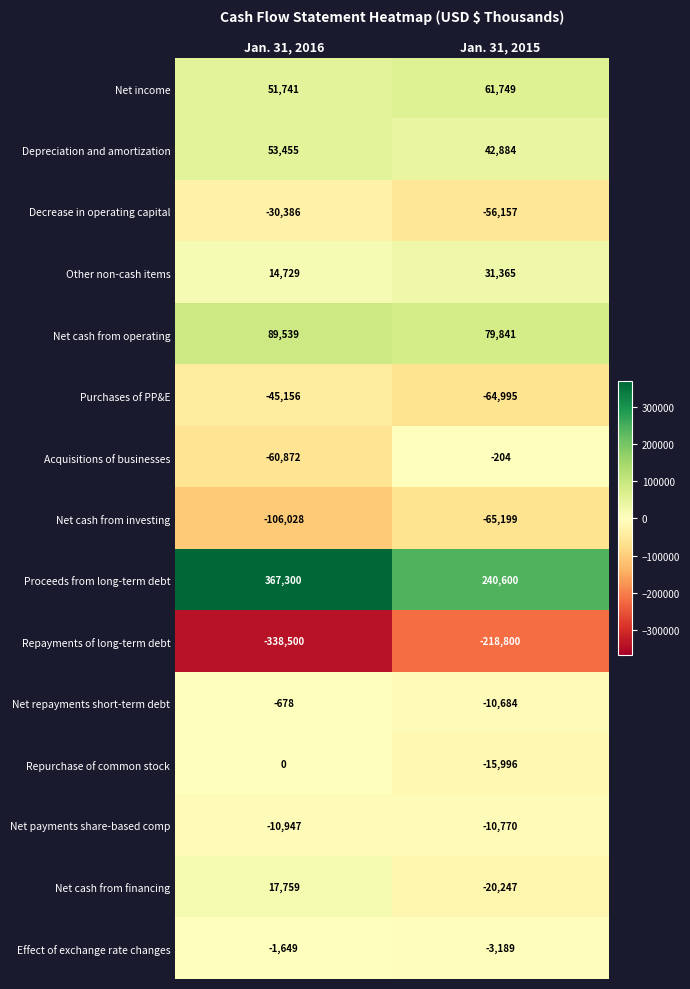

Which category has the highest value across all series?

Jan. 31, 2016